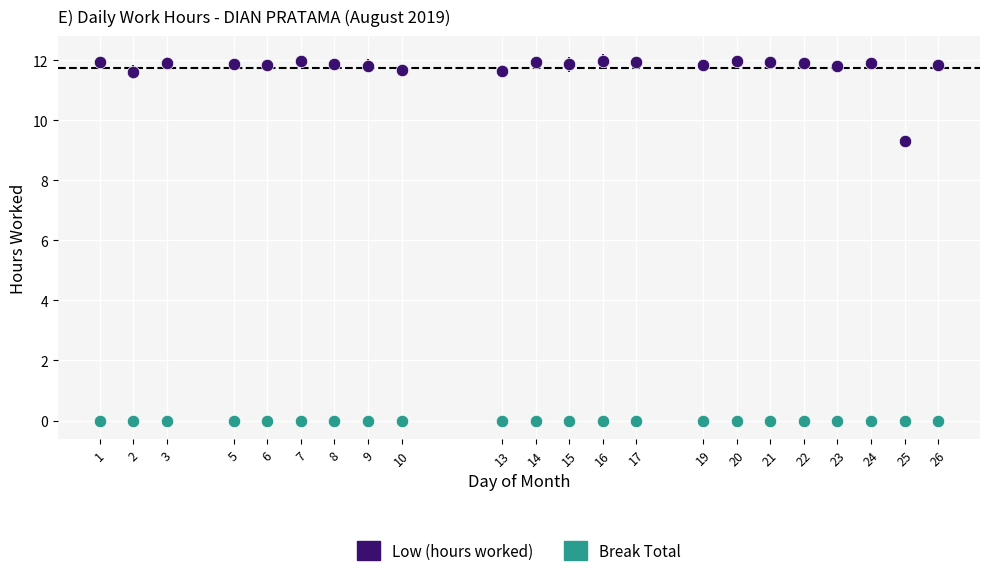

Which series reaches the maximum Y coordinate?

Low (hours worked)